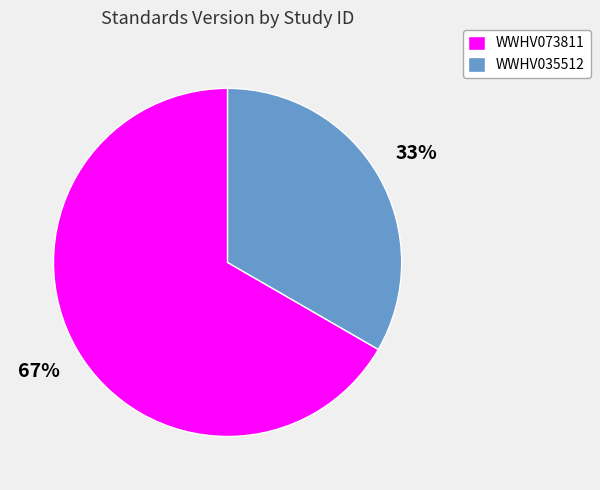

Which category has the smallest portion of the pie?

WWHV035512